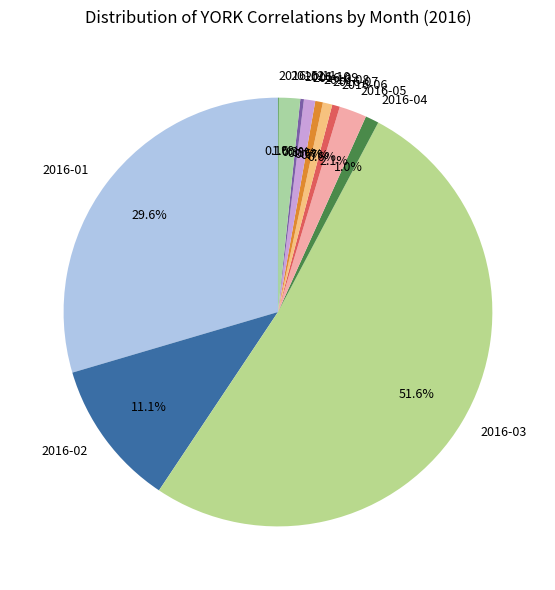

Do 2016-08 and 2016-11 together represent more than half of the pie?

No